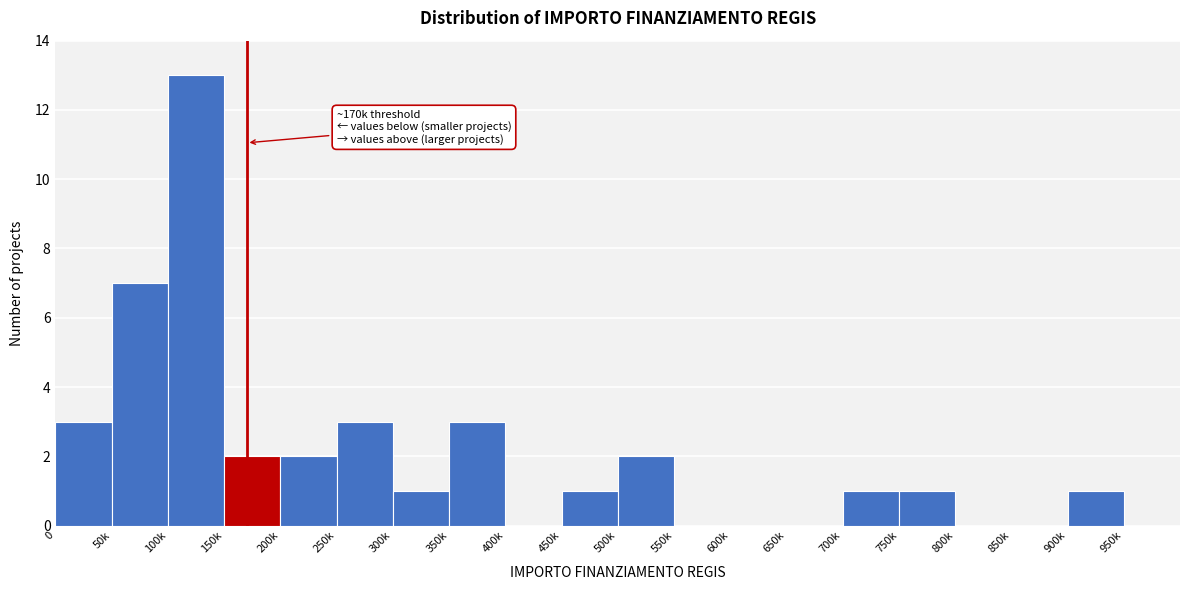

Reading left to right, list all the values displayed in this chart.

0=3	50k=7	100k=13	150k=2	200k=2	250k=3	300k=1	350k=3	400k=0	450k=1	500k=2	550k=0	600k=0	650k=0	700k=1	750k=1	800k=0	850k=0	900k=1	950k=0